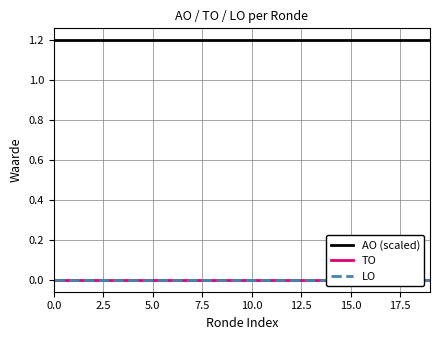

Between 5.0 and 16, which series saw the biggest shift?

AO (scaled)